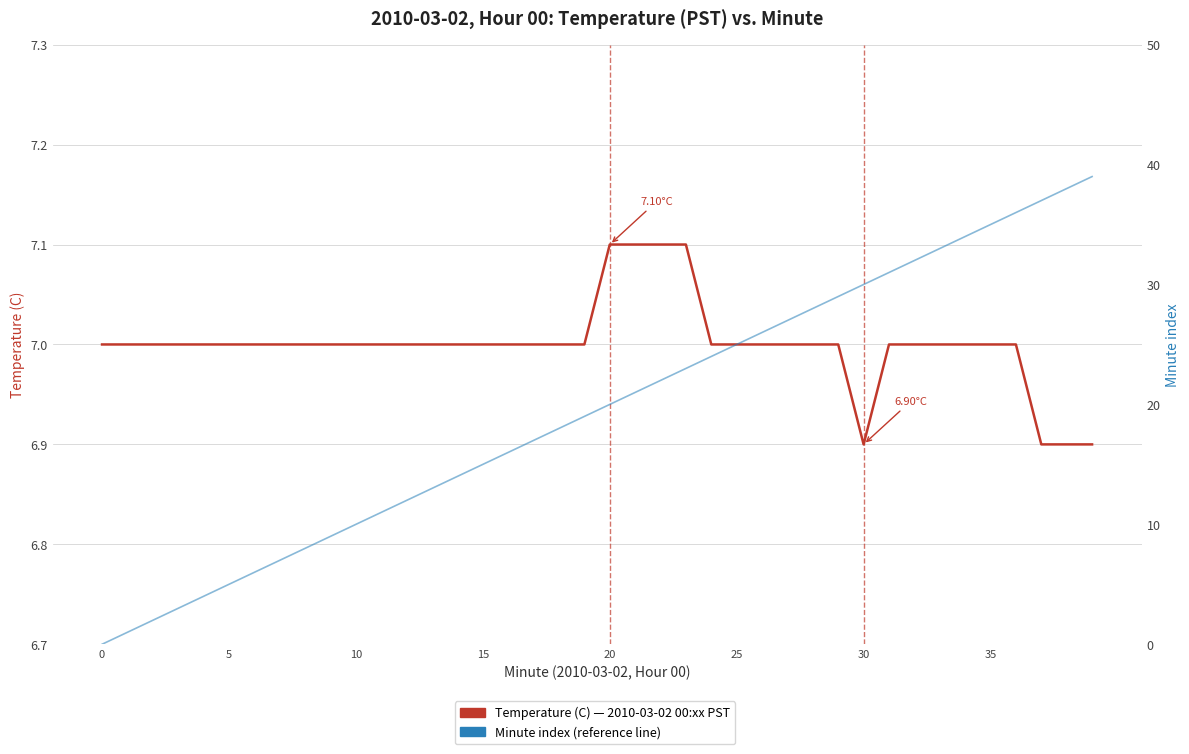

At which category is the sum across all series the highest?

39